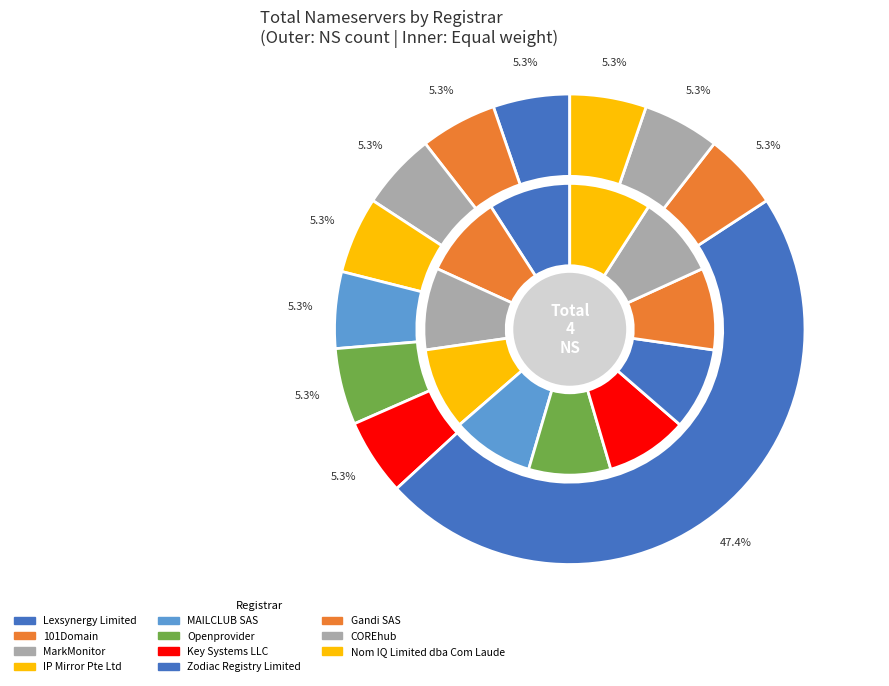

Which category has the biggest portion of the pie?

Zodiac Registry Limited